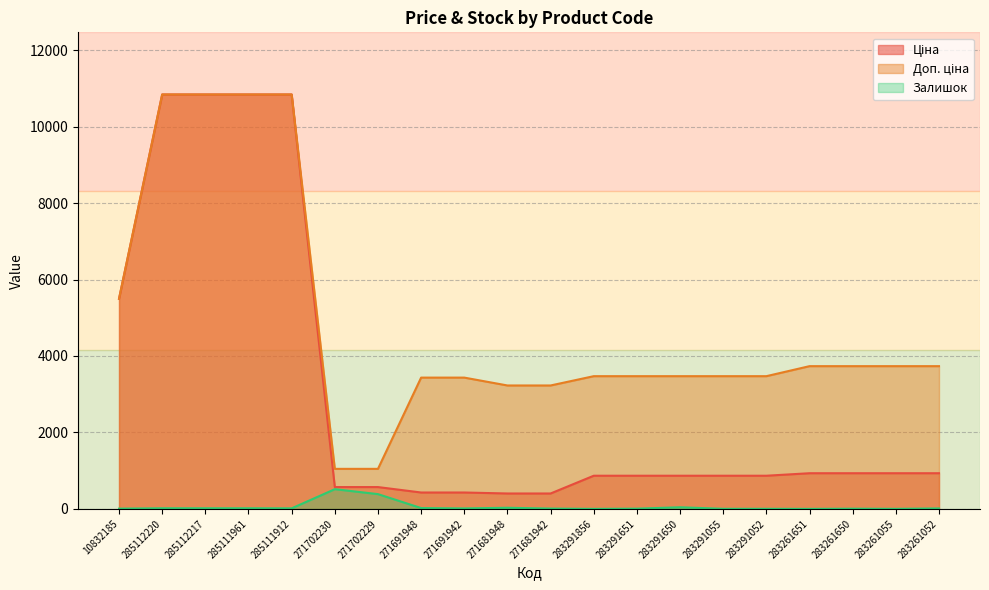

What is the average value of the Доп. ціна series?

4828.9